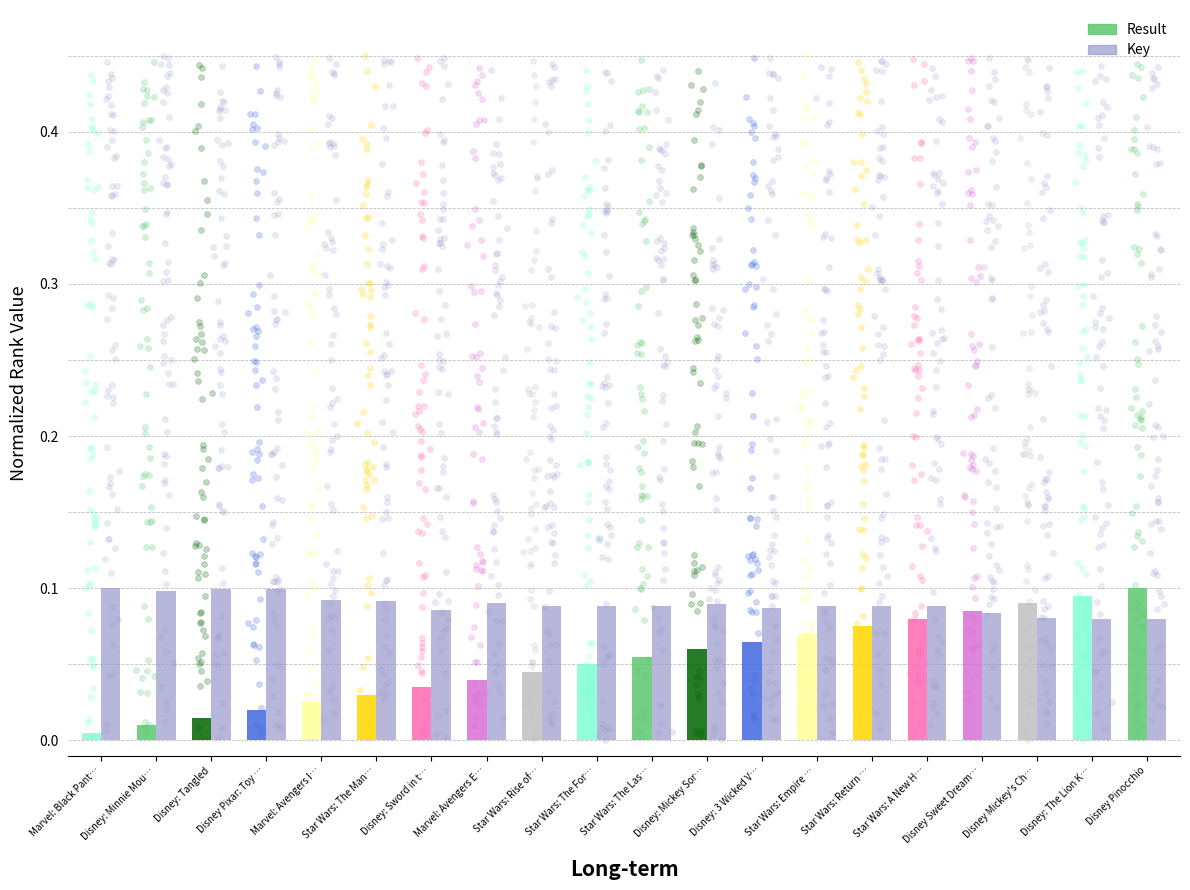

What is the total value across all series at Star Wars: Return …?

0.2